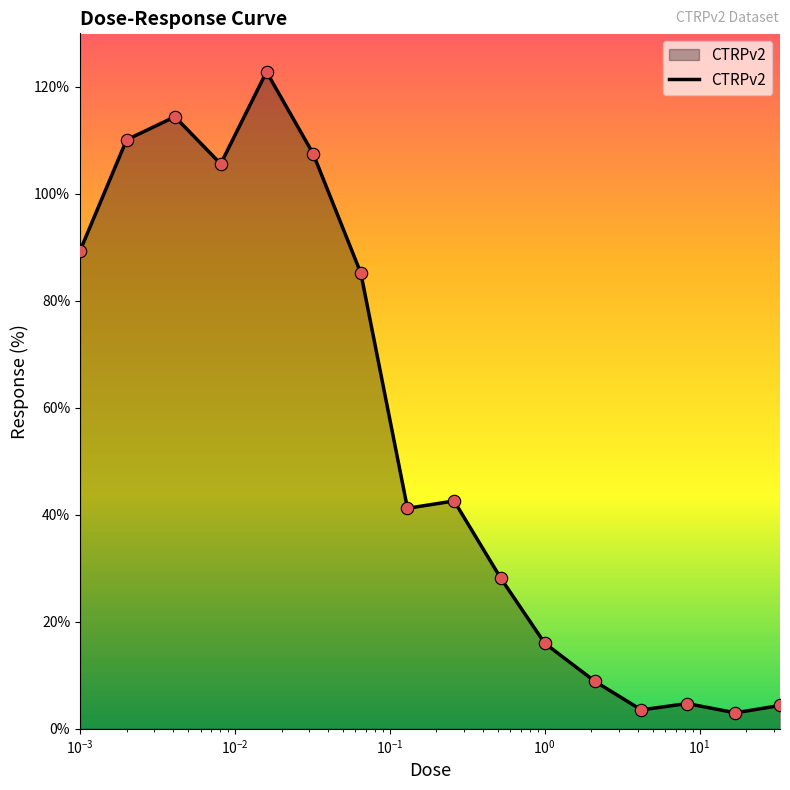

What is the difference between the maximum and minimum values?

119.8